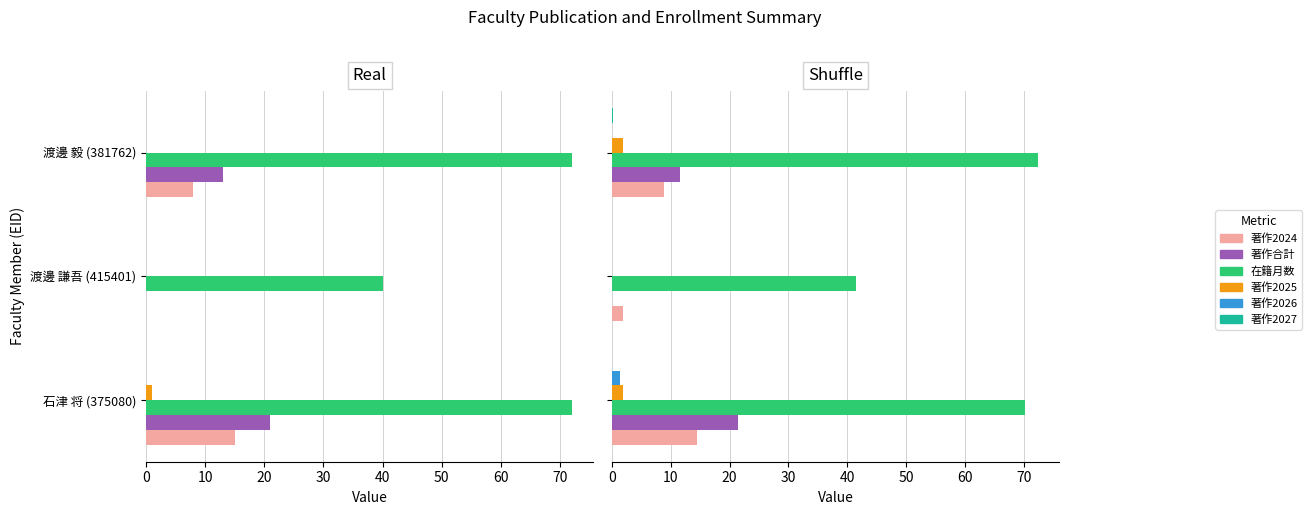

What are all the series names shown in the legend?

著作2024, 著作合計, 在籍月数, 著作2025, 著作2026, 著作2027